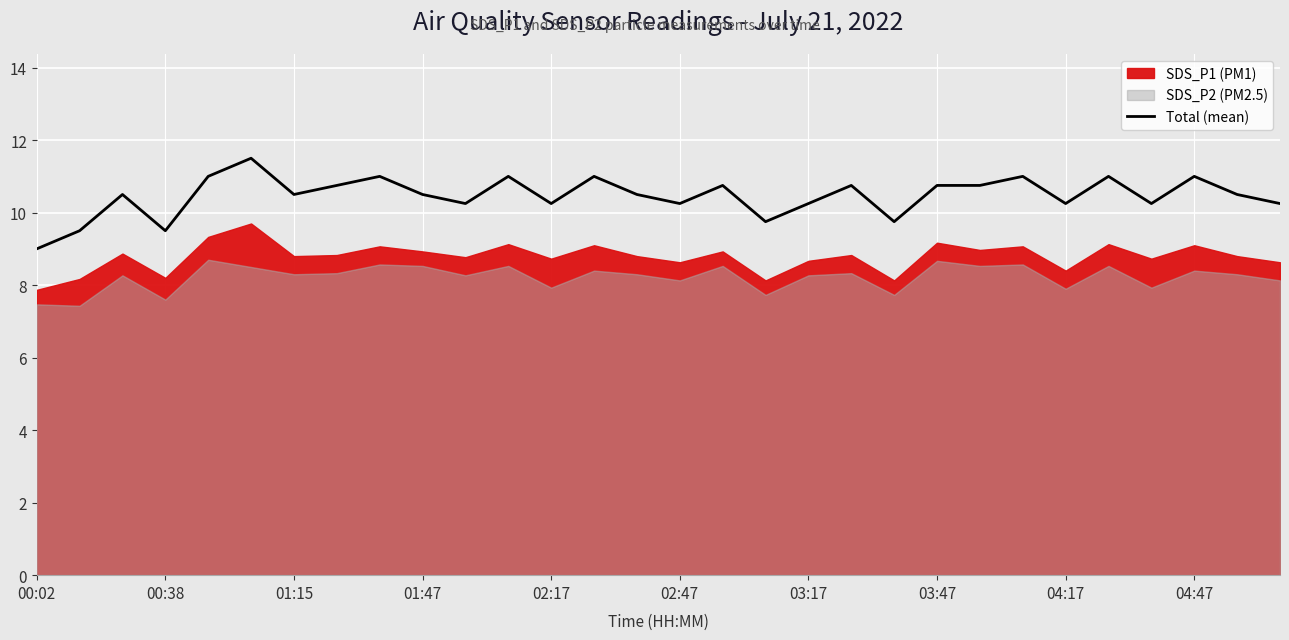

What is the lowest value of the Total (mean) series?

9.0